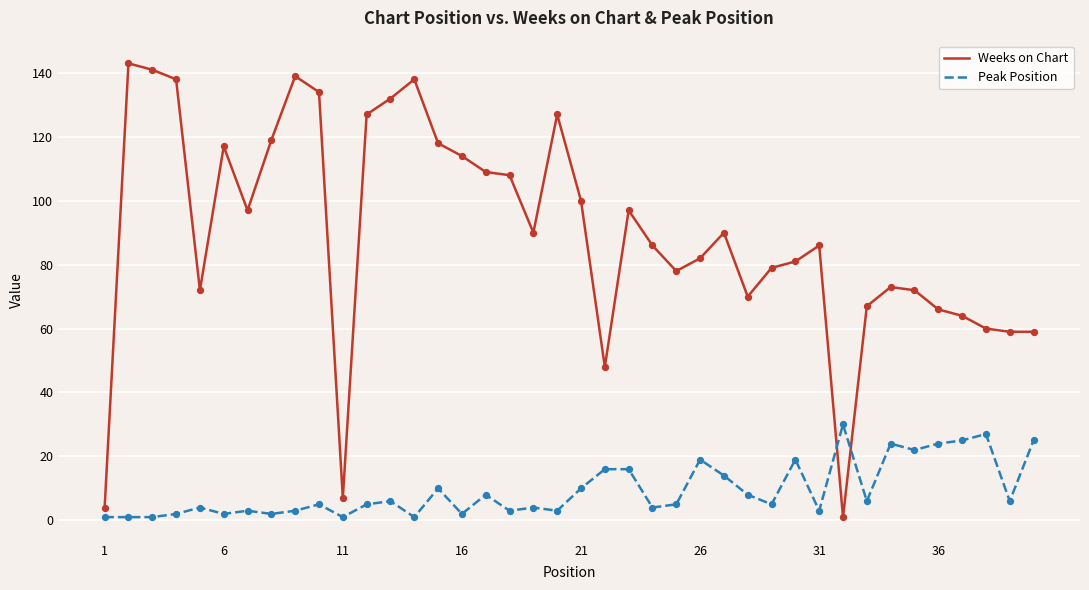

Which series has the largest total across all categories?

Weeks on Chart